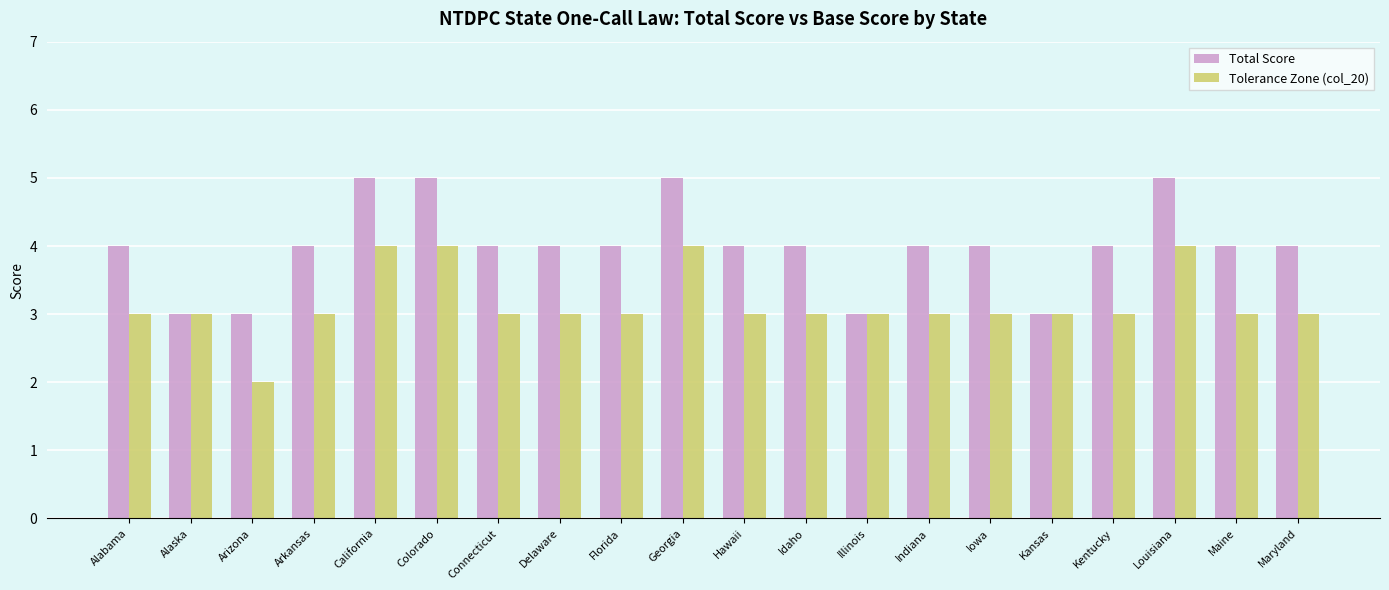

What is the total value across all series at Idaho?

7